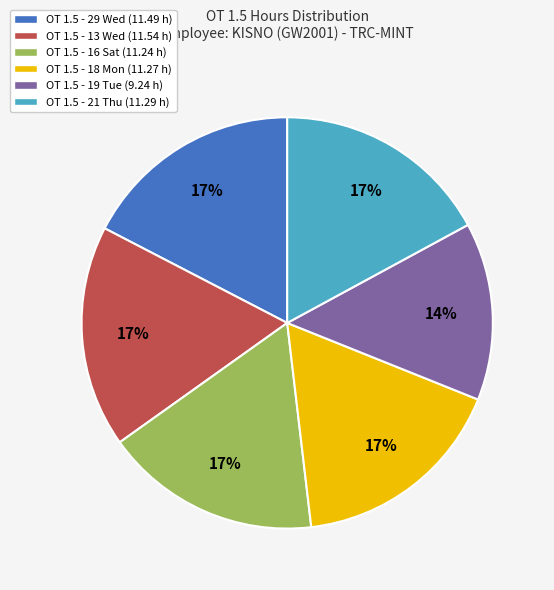

What is the ratio of the value at OT 1.5 - 29 Wed (11.49 h) to the value at OT 1.5 - 18 Mon (11.27 h)?

1.0